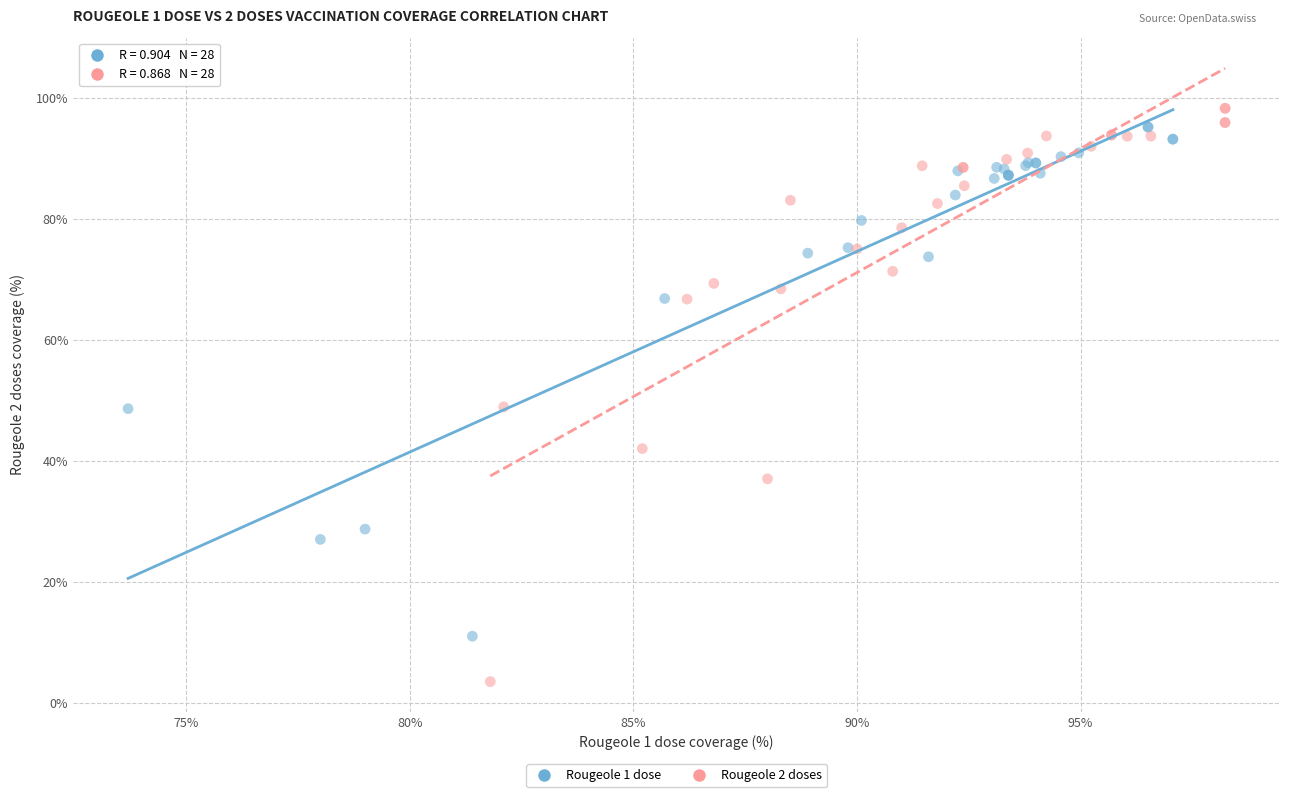

Which series has the largest Y range (max minus min)?

Rougeole 2 doses